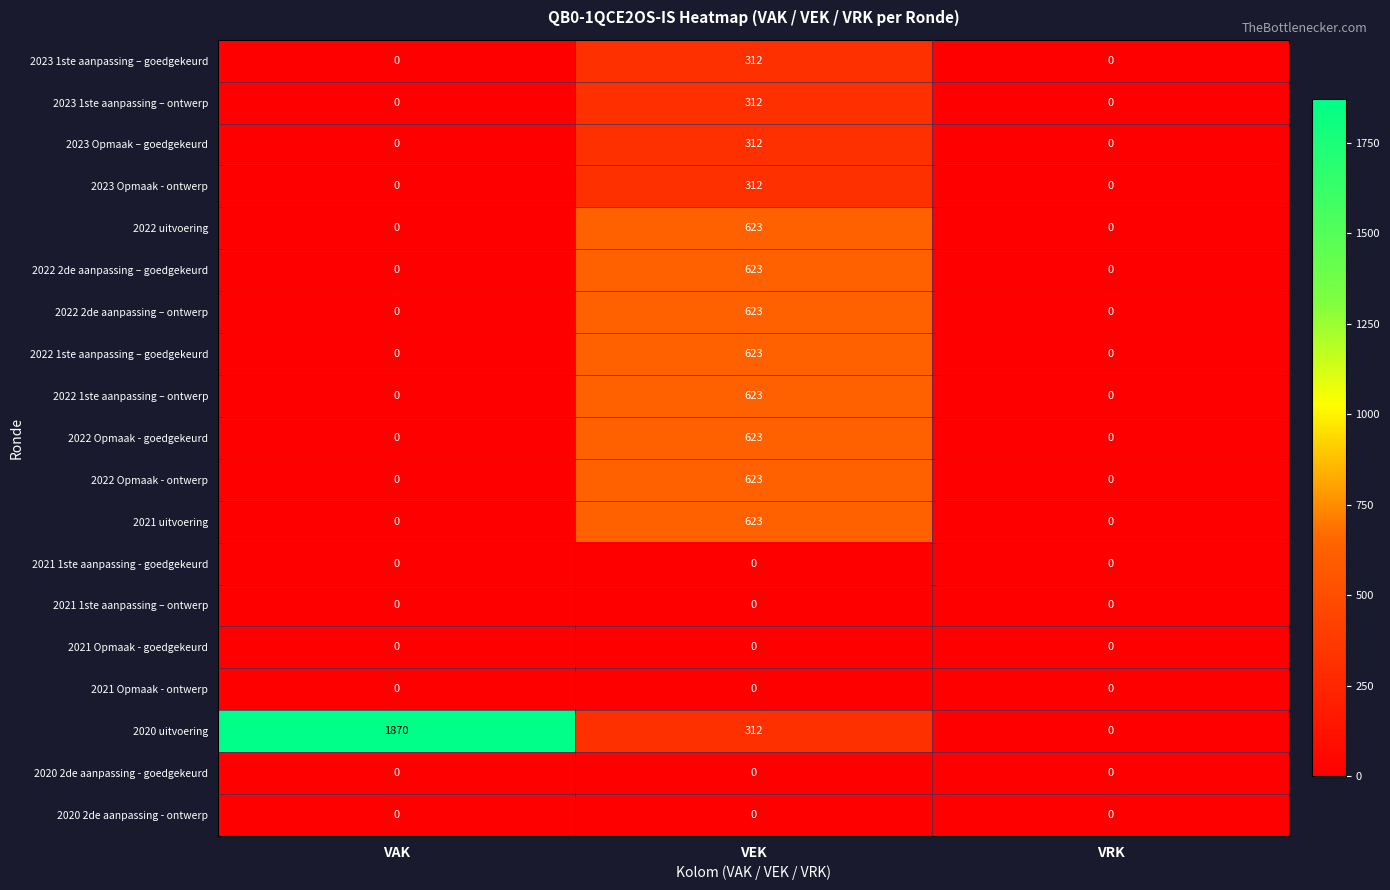

How many positive values does the 2023 Opmaak - ontwerp series have?

1